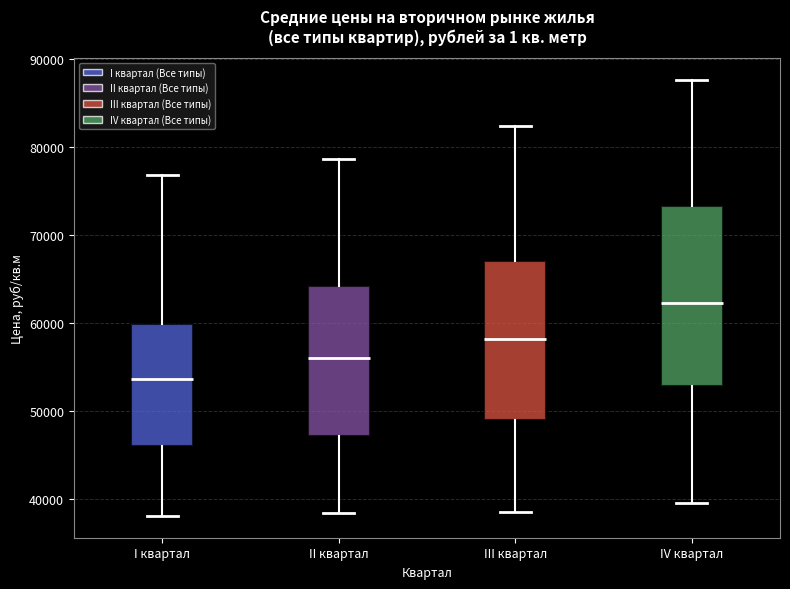

Reading left to right, read every box against the y-axis: the position of its median line, the range the box covers, and the ends of its whiskers. The values are not printed on the chart, so give them approximately, as read against the axis.

I квартал: median 54000, box 46000 to 60000, whiskers 38000 to 77000
II квартал: median 56000, box 47000 to 64000, whiskers 38000 to 79000
III квартал: median 58000, box 49000 to 67000, whiskers 39000 to 82000
IV квартал: median 62000, box 53000 to 73000, whiskers 40000 to 88000